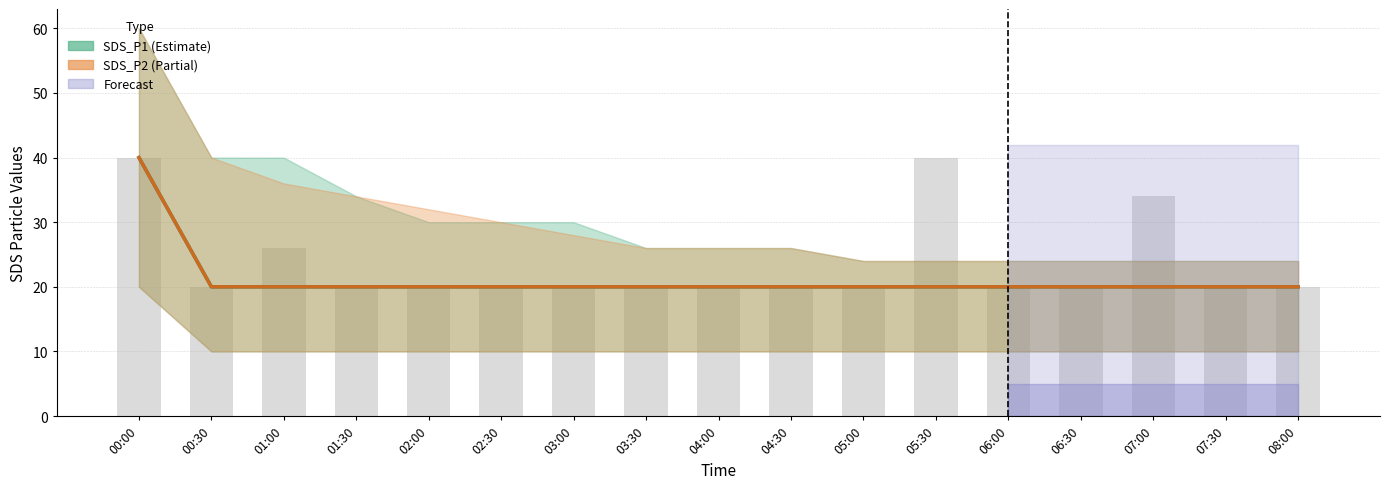

What position from the right is 07:00?

3